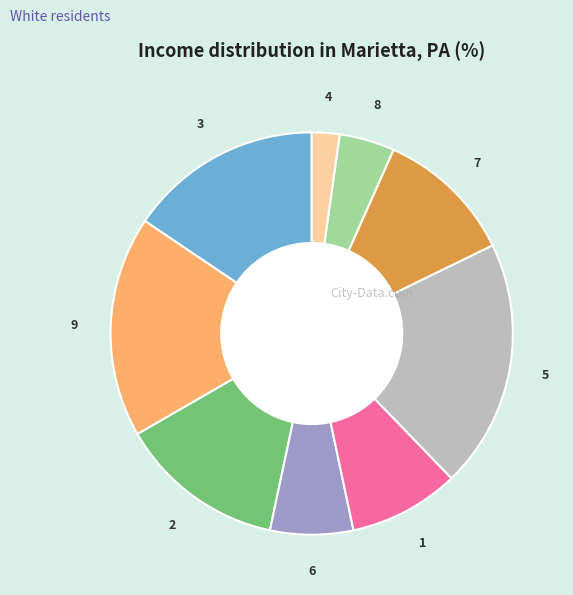

Is there any slice that represents more than half of the pie?

No